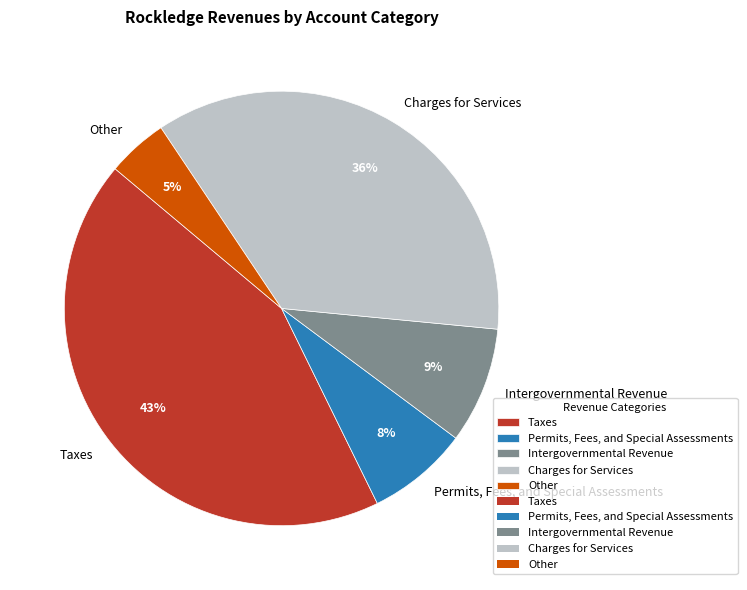

Is the sum of Other and Charges for Services greater than half?

No